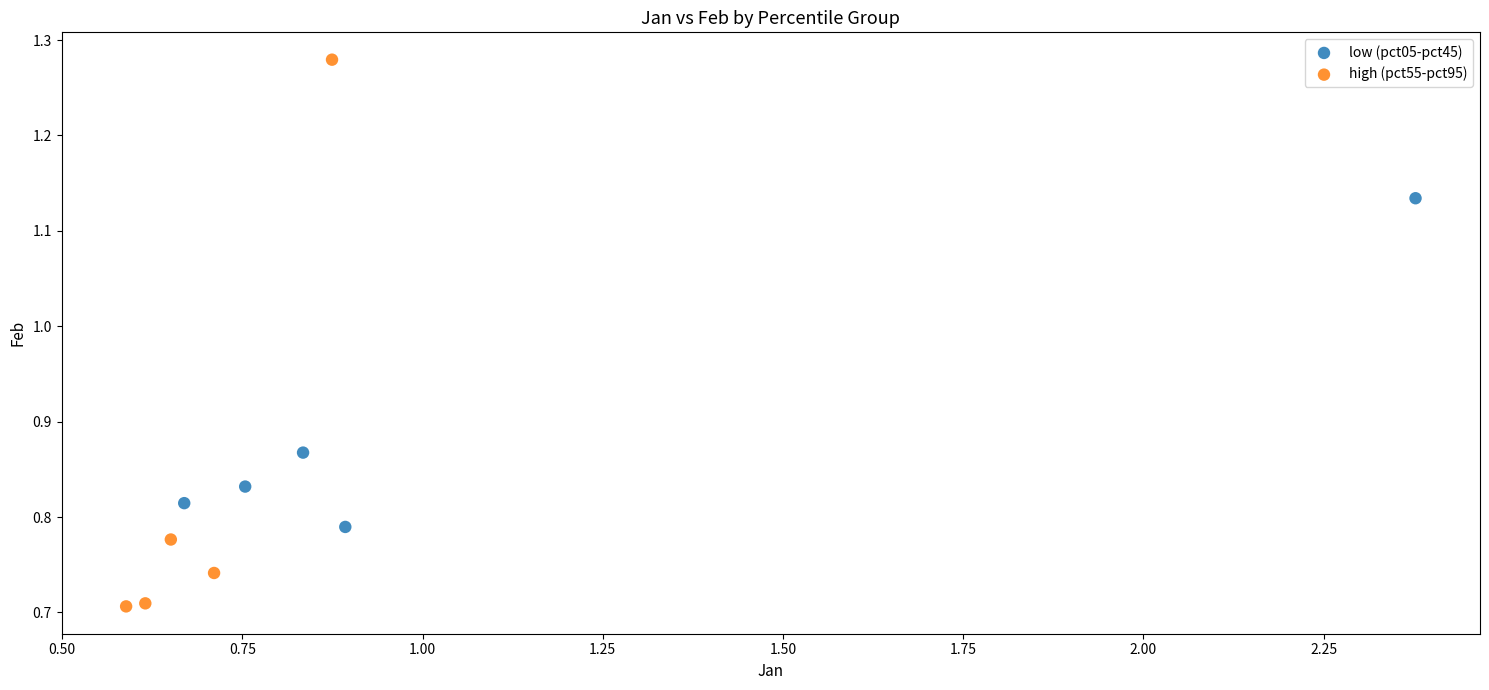

Which series reaches the maximum Y coordinate?

high (pct55-pct95)